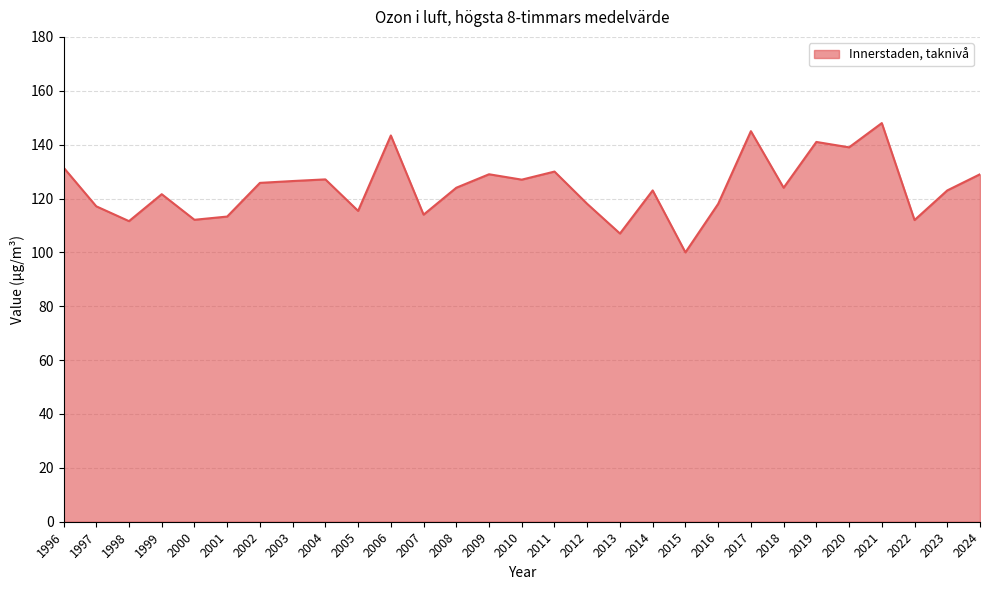

The value at 2019 is 33.0. True or false?

False